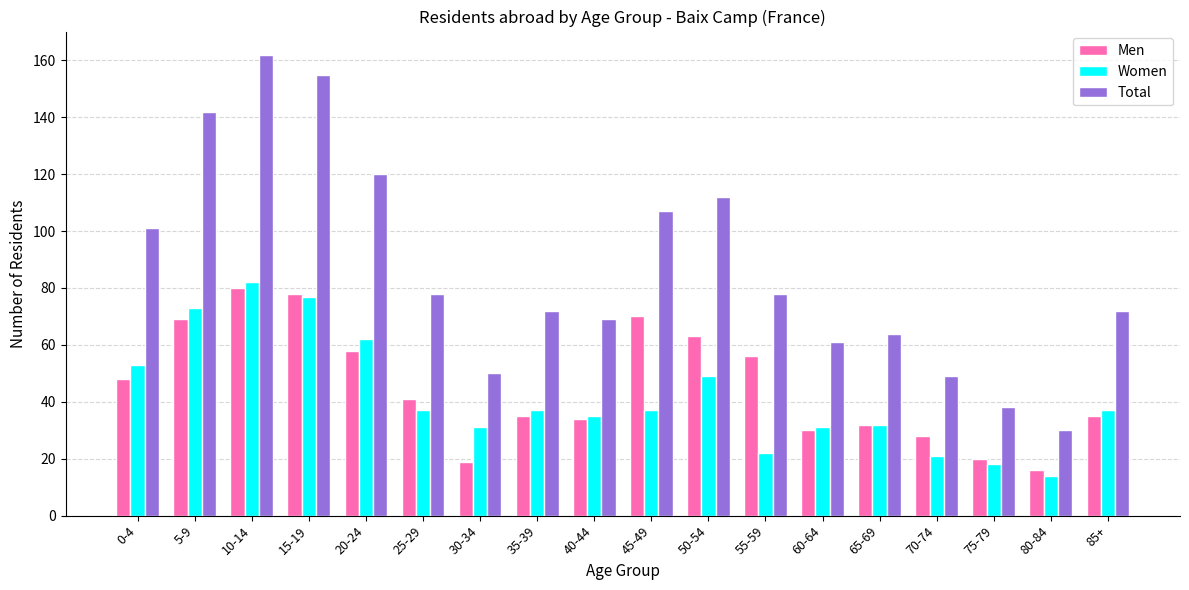

What are all the series names shown in the legend?

Men, Women, Total